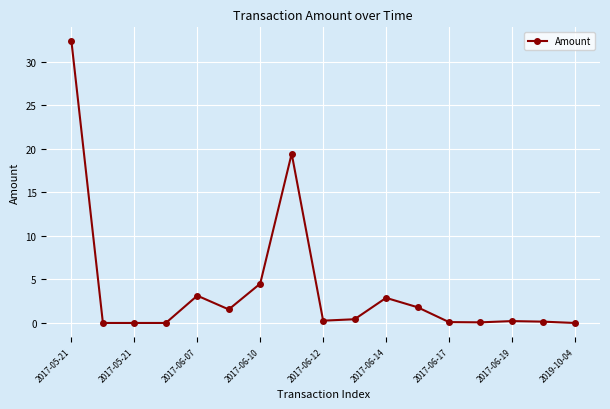

What is the difference between the maximum and minimum values?

32.3